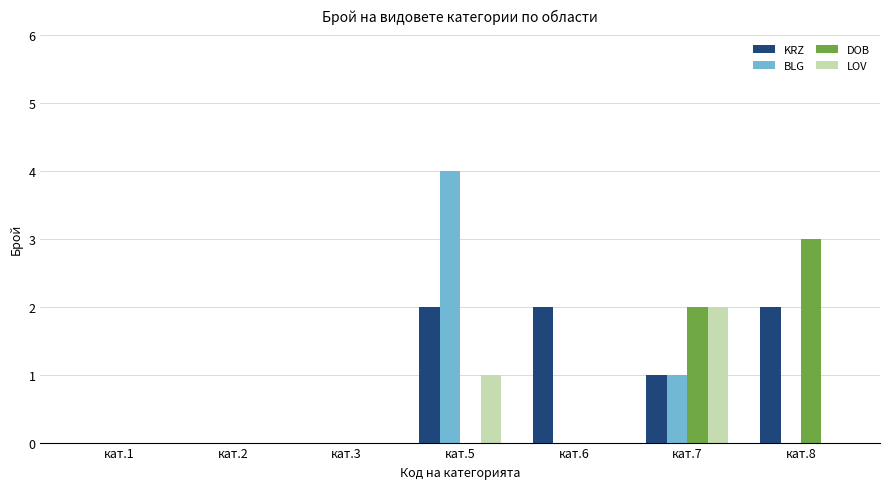

How many series are shown in this chart?

4